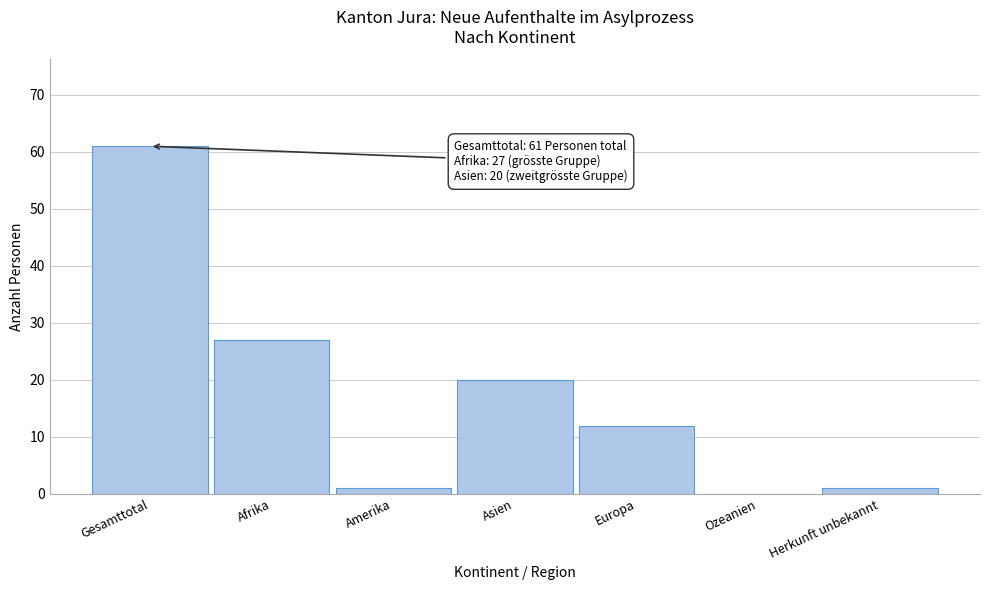

Reading left to right, extract all data points from this chart.

Gesamttotal=61	Afrika=27	Amerika=1	Asien=20	Europa=12	Ozeanien=0	Herkunft unbekannt=1